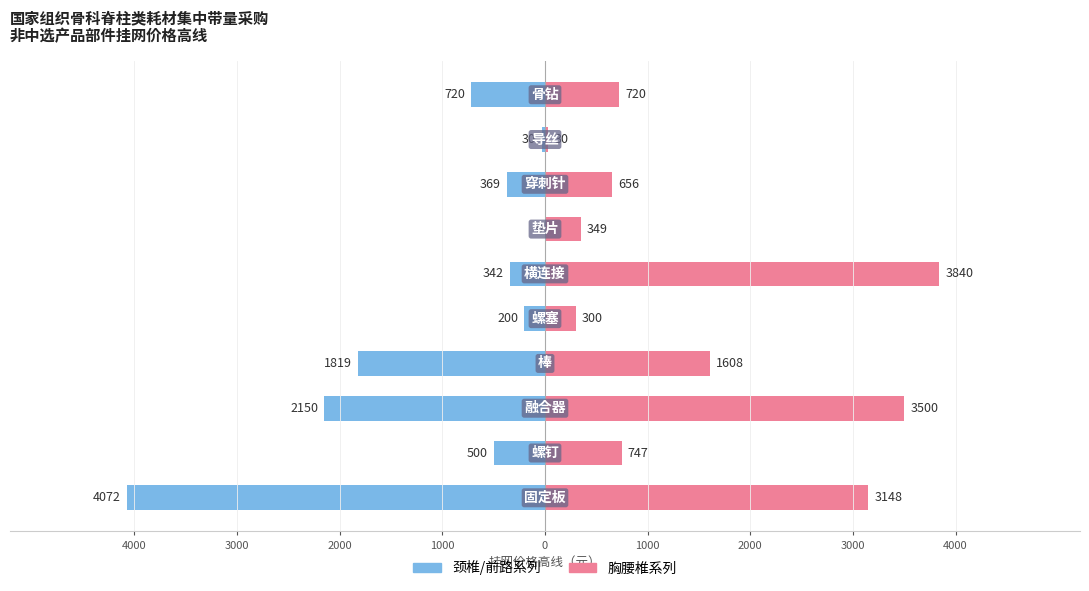

Reading left to right, extract all data points from this chart.

颈椎/前路系列: -4072	-500	-2150	-1819	-200	-342	0	-369	-30	-720
胸腰椎系列: 3148	747	3500	1608	300	3840	349	656	30	720